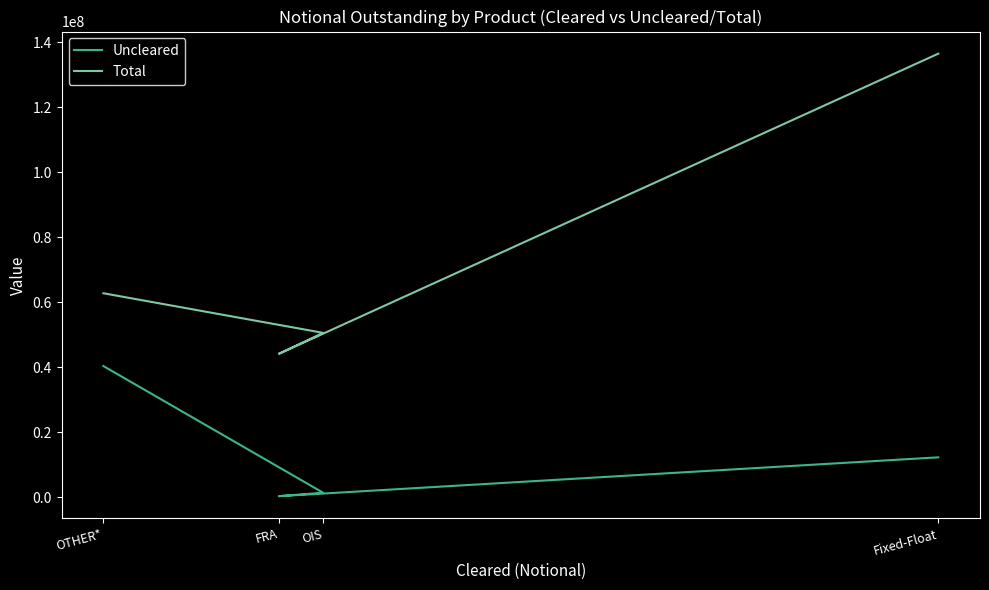

The Total series shows 50579572 at OIS. True or false?

True